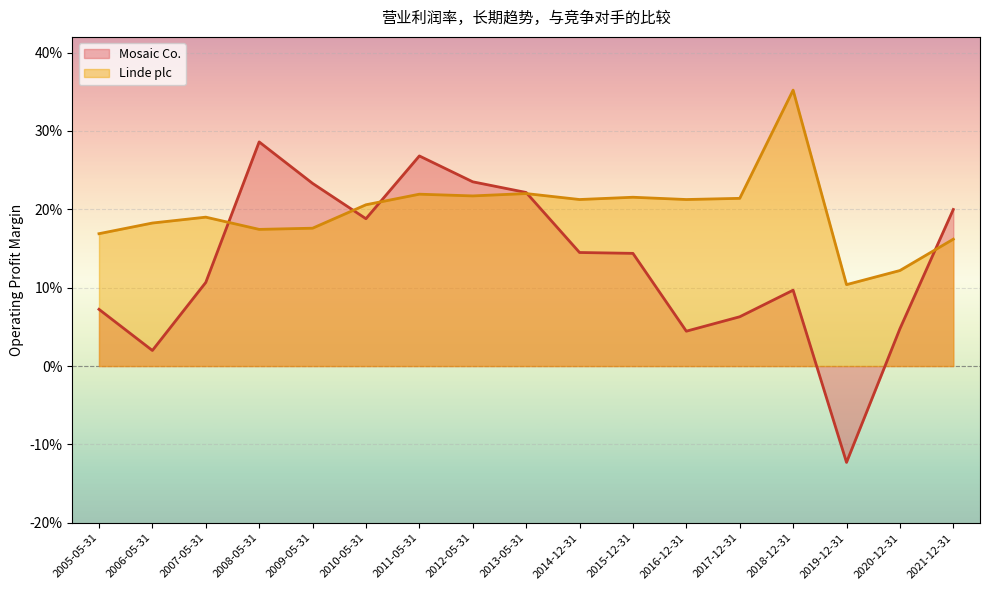

What are all the series names shown in the legend?

Mosaic Co., Linde plc